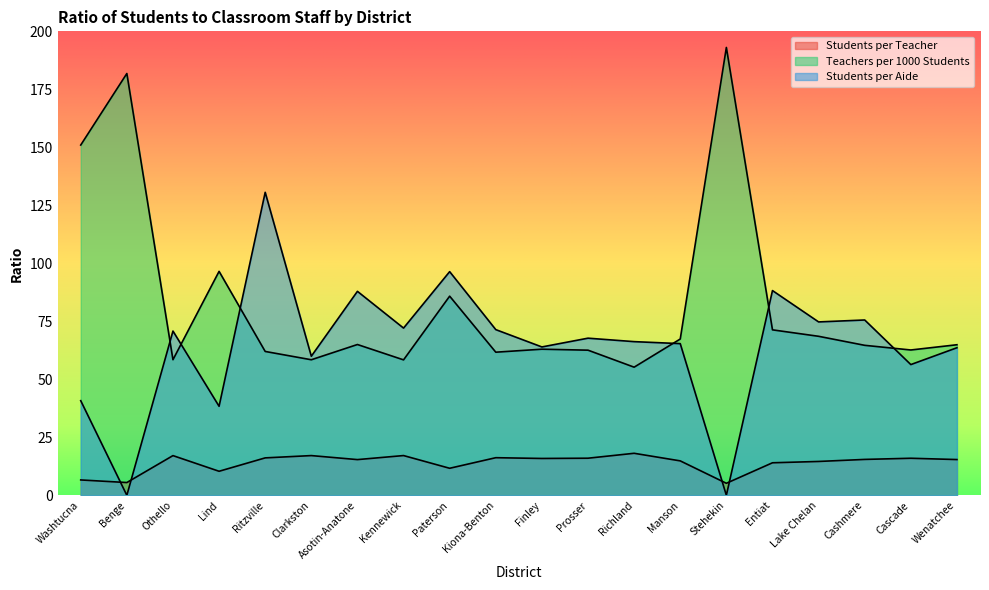

Which series ends up on top after the final intersection of Students per Teacher and Students per Aide?

Students per Aide